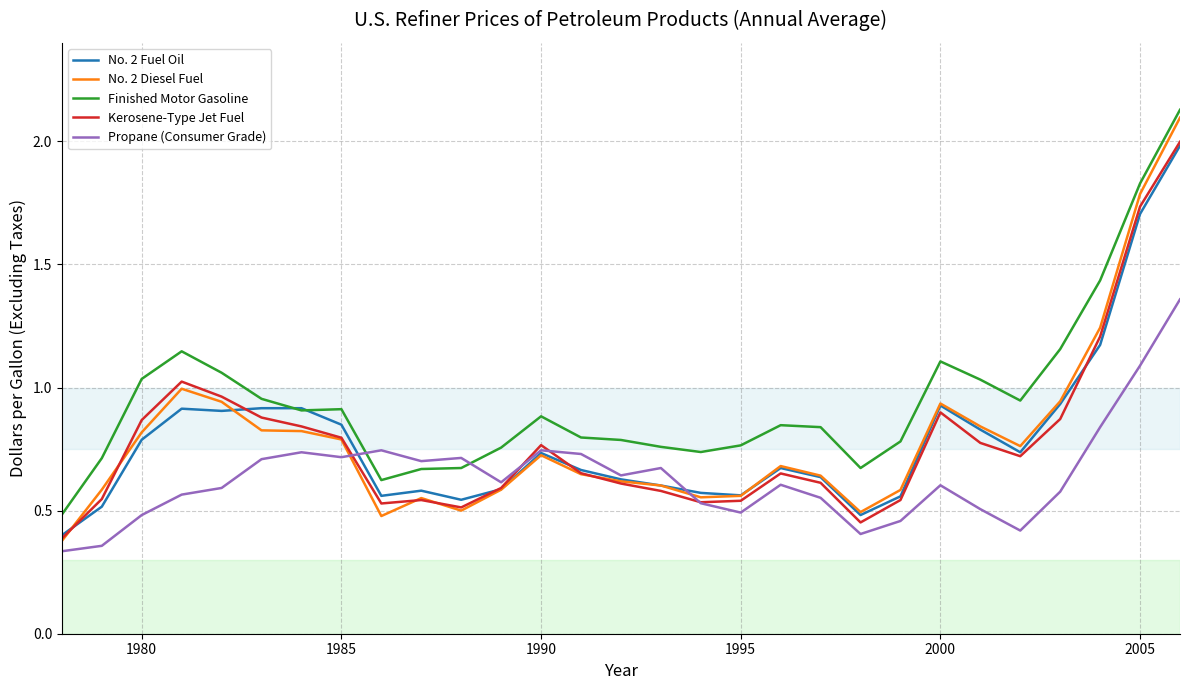

Which series has the largest total across all categories?

Finished Motor Gasoline